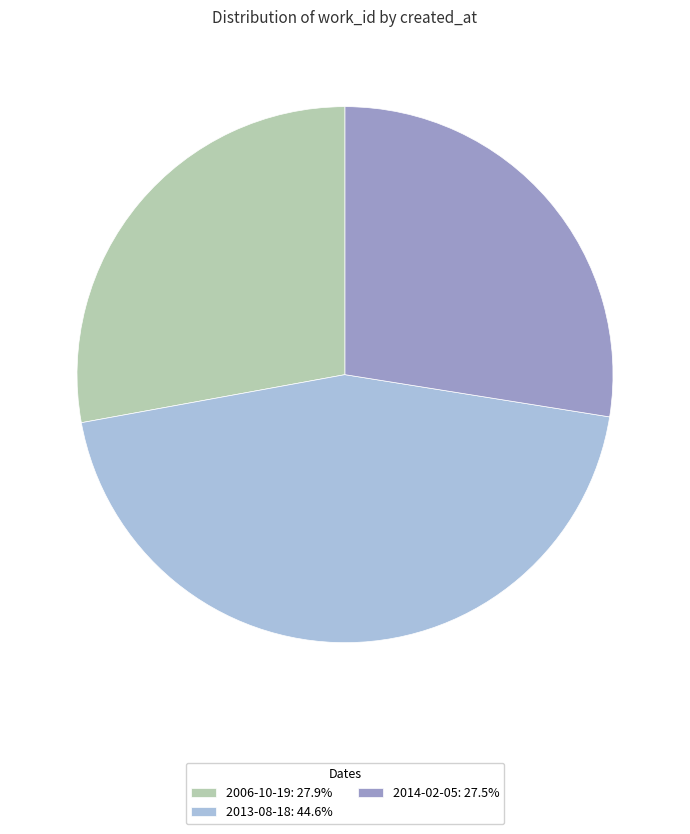

Count the number of slices in the pie.

3